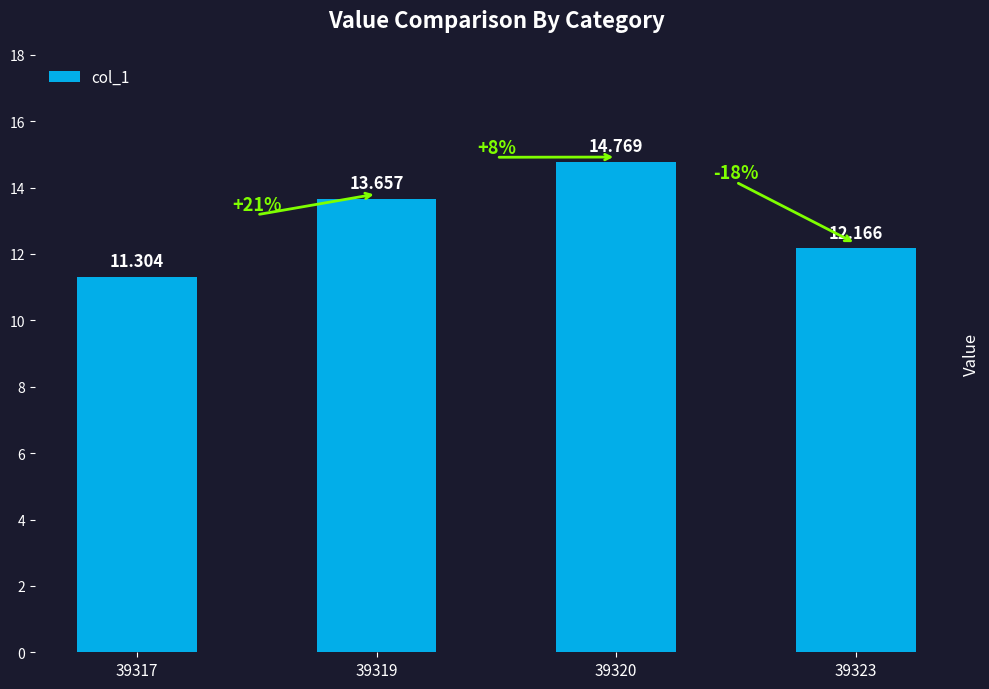

Which category has the highest value across all series?

39320